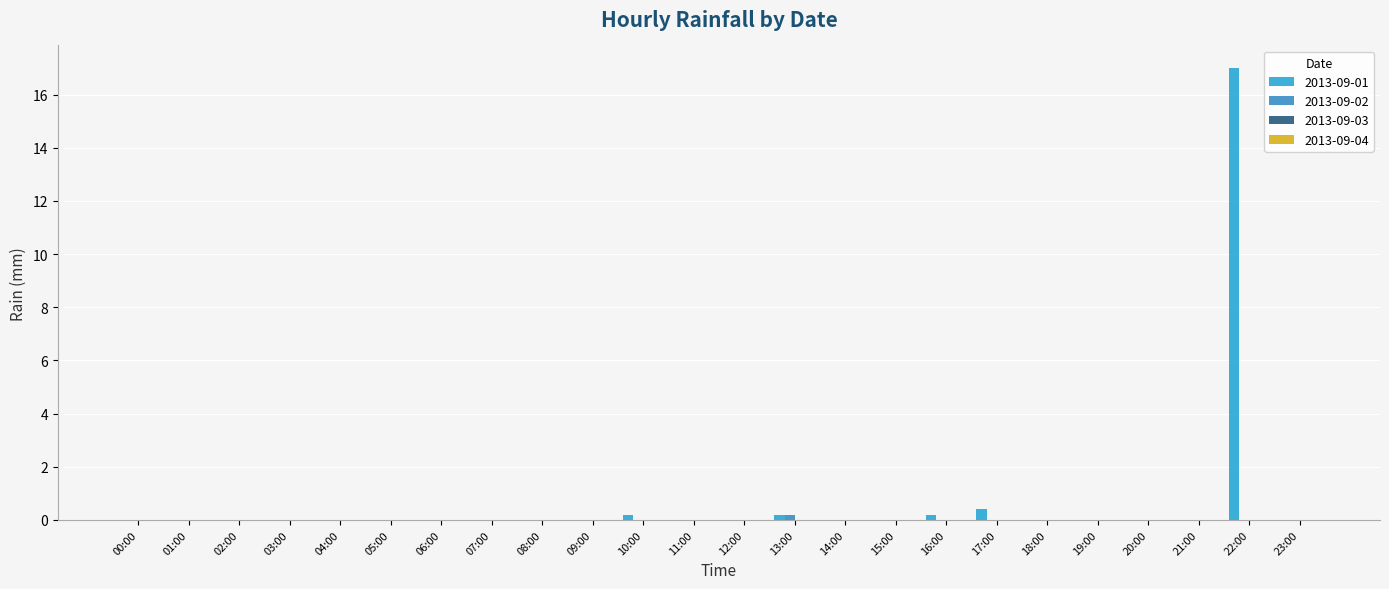

Count the number of categories in the chart.

24